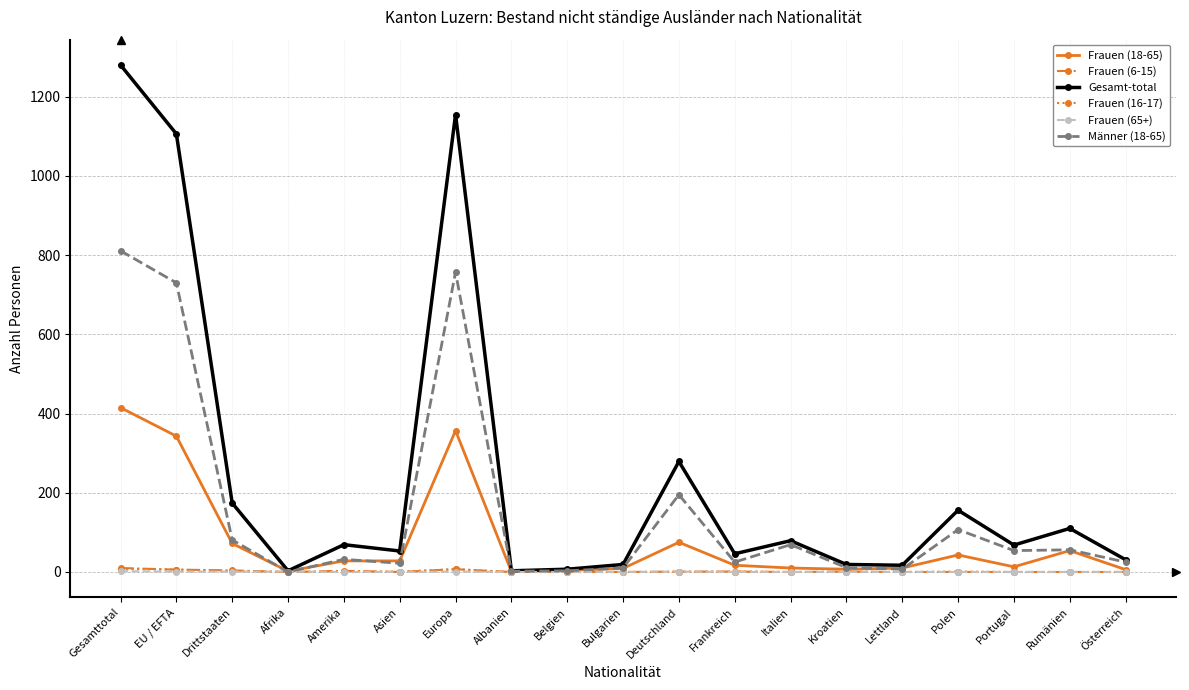

Between Amerika and Lettland, which series saw the biggest shift?

Gesamt-total